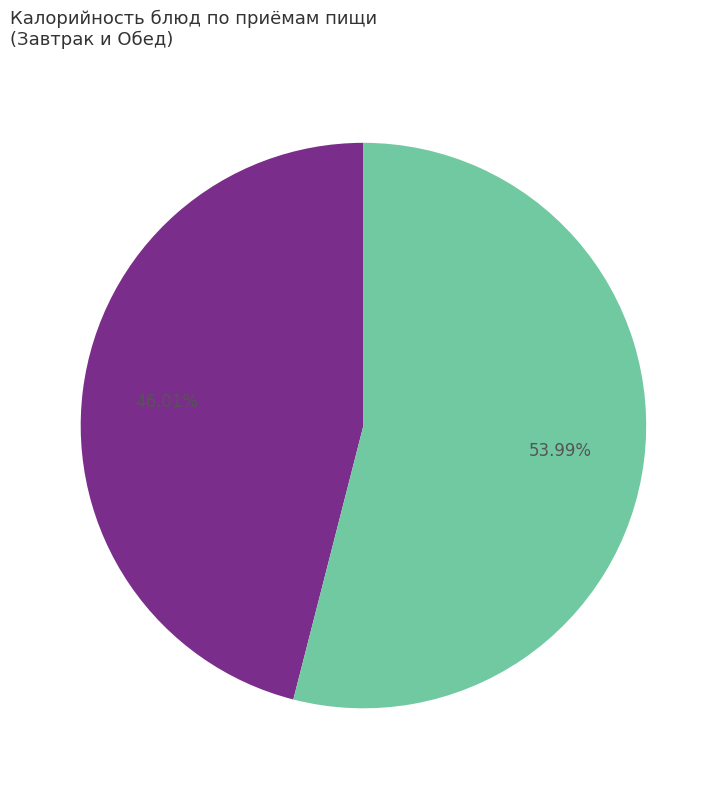

Does any single category account for the majority?

Yes